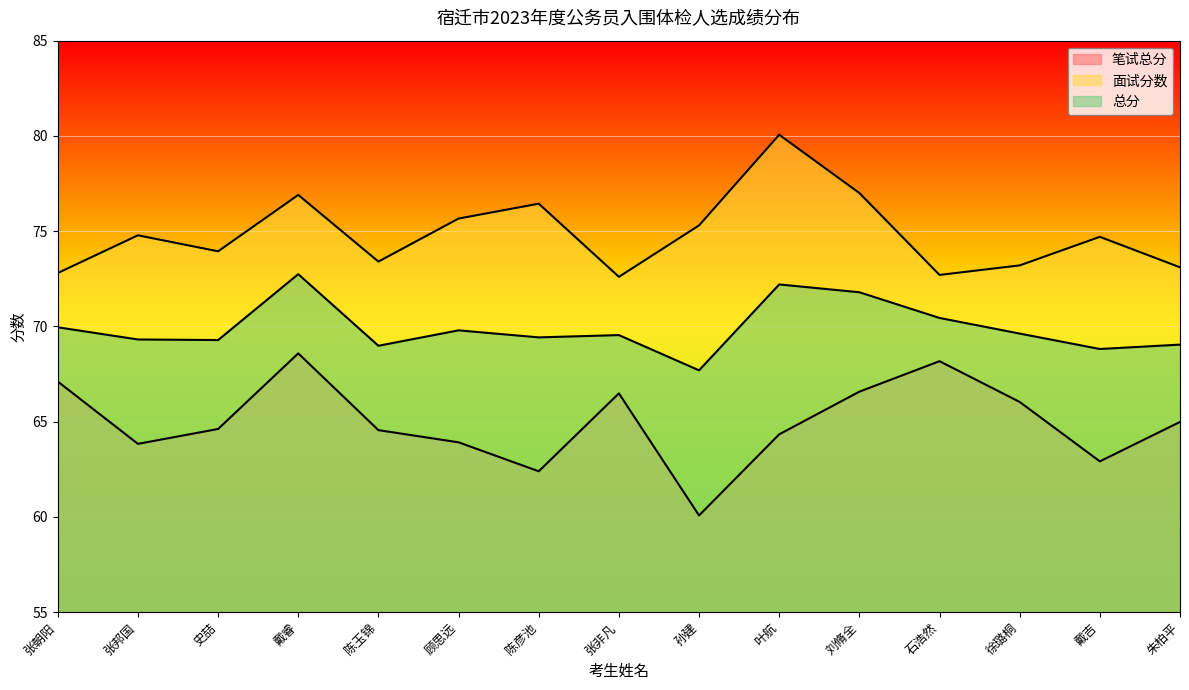

At which category is the sum across all series the highest?

戴睿